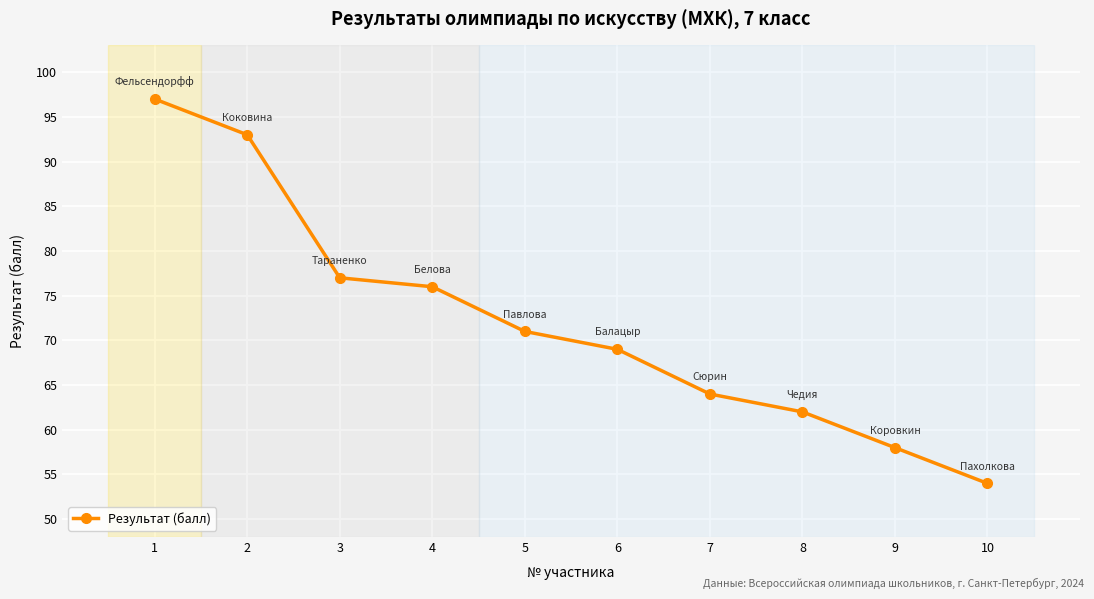

Which category has the lowest value across all series?

10